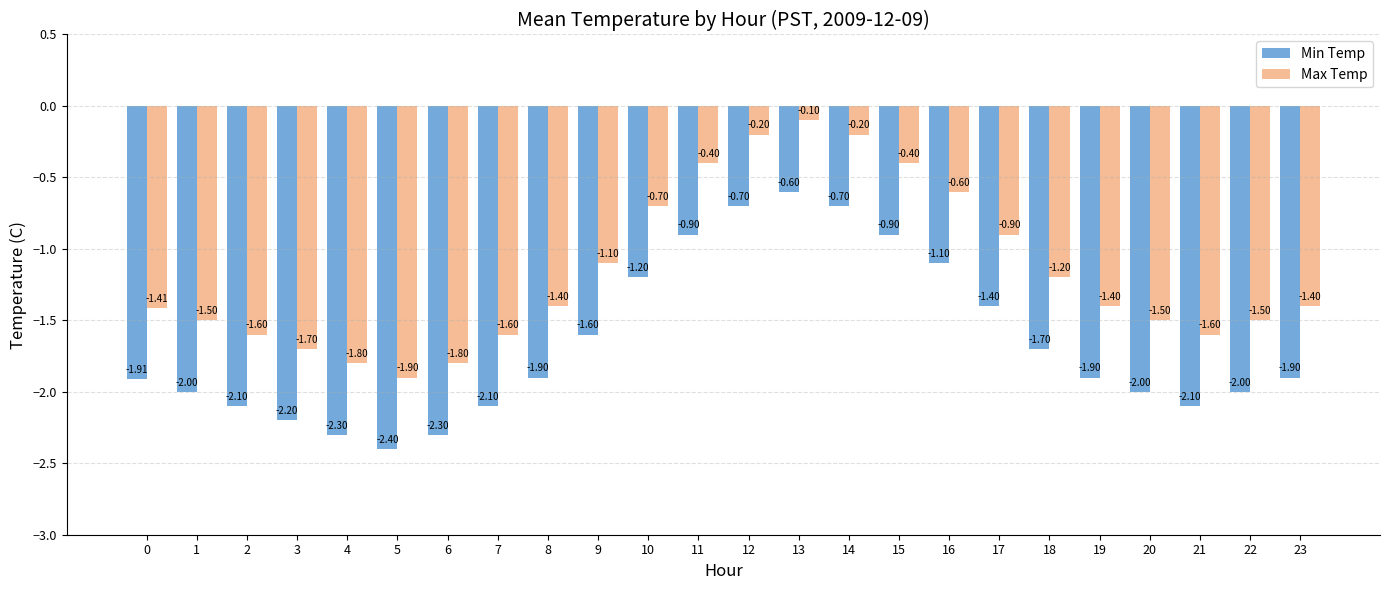

The Min Temp series shows -3.3 at 3. True or false?

False